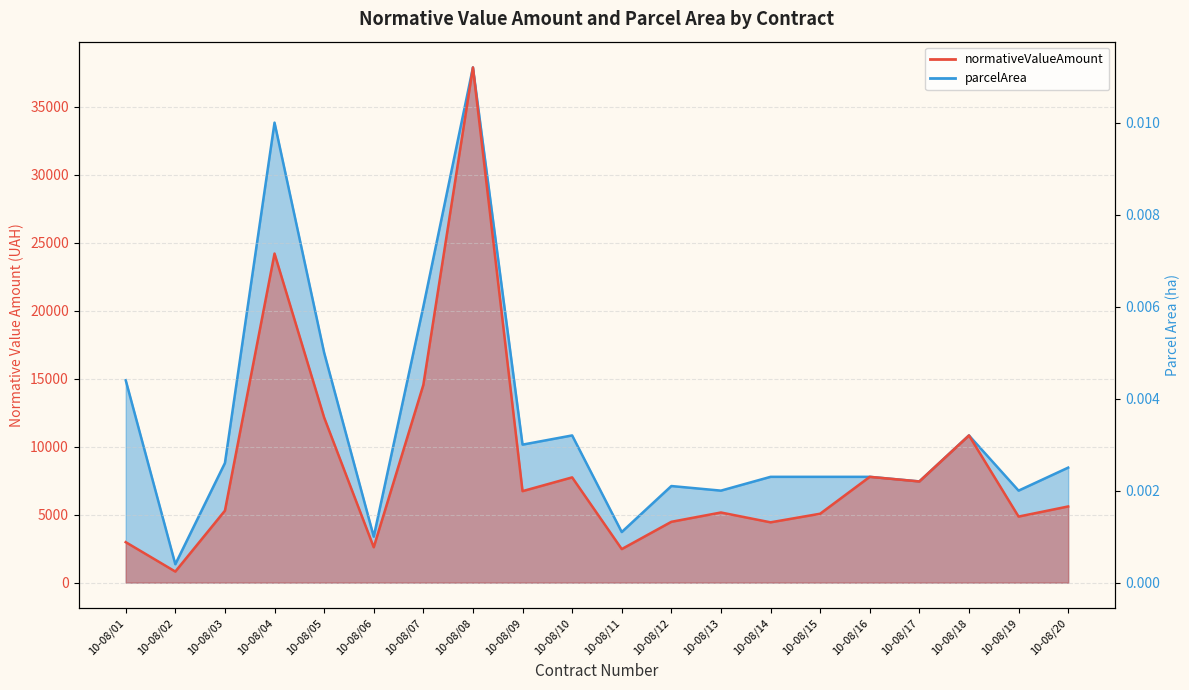

Between 10-08/15 and 10-08/18, which series saw the biggest shift?

normativeValueAmount